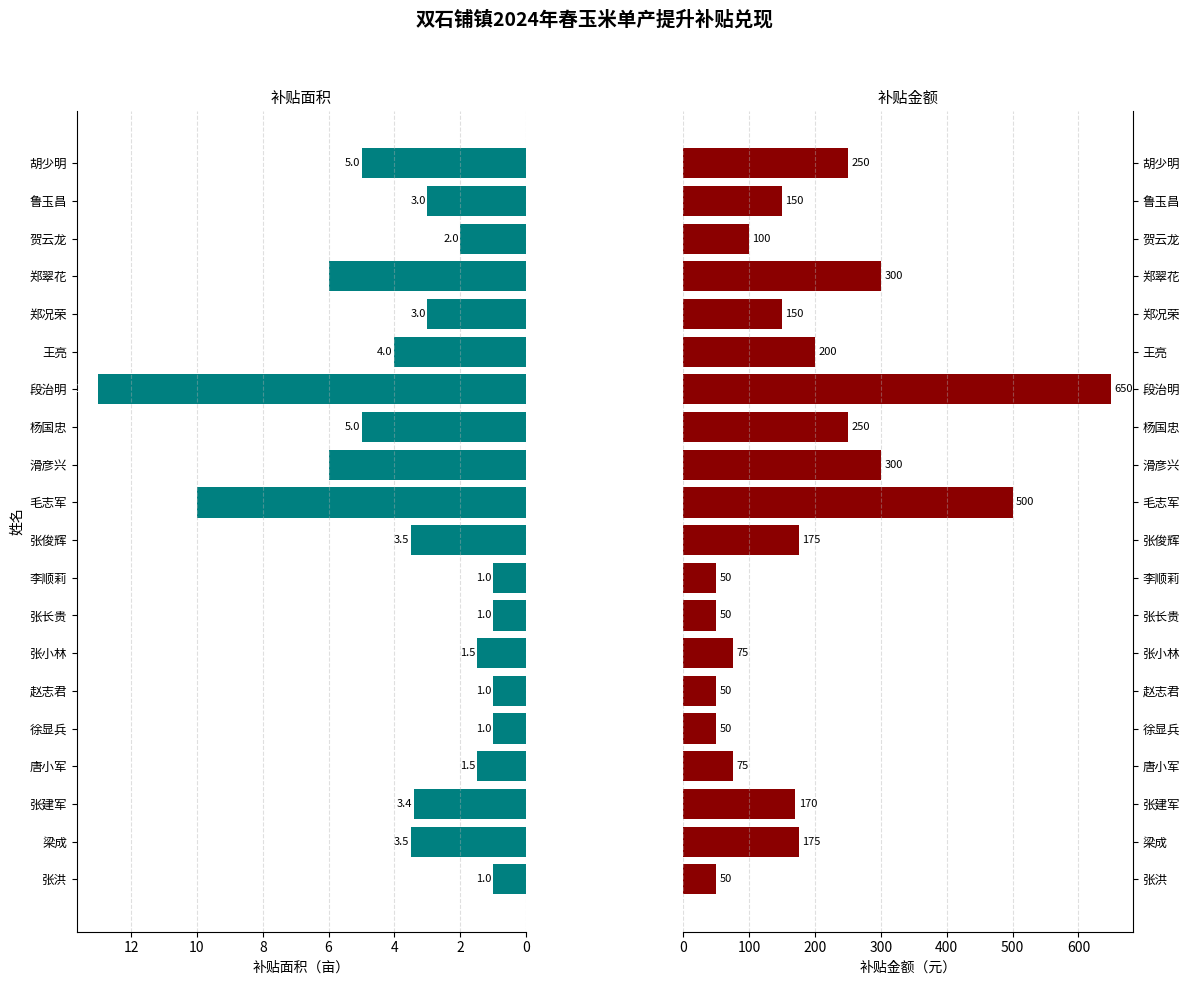

What is the sum of all 补贴面积 values?

75.4